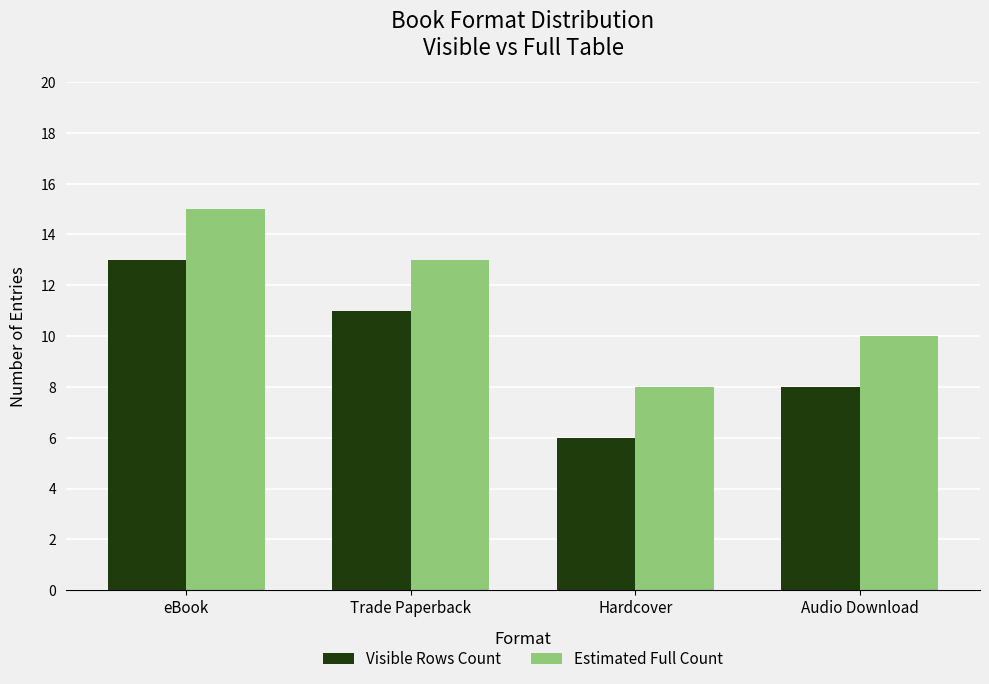

Reading left to right, list all the values displayed in this chart.

Visible Rows Count: eBook=13	Trade Paperback=11	Hardcover=6	Audio Download=8
Estimated Full Count: eBook=15	Trade Paperback=13	Hardcover=8	Audio Download=10